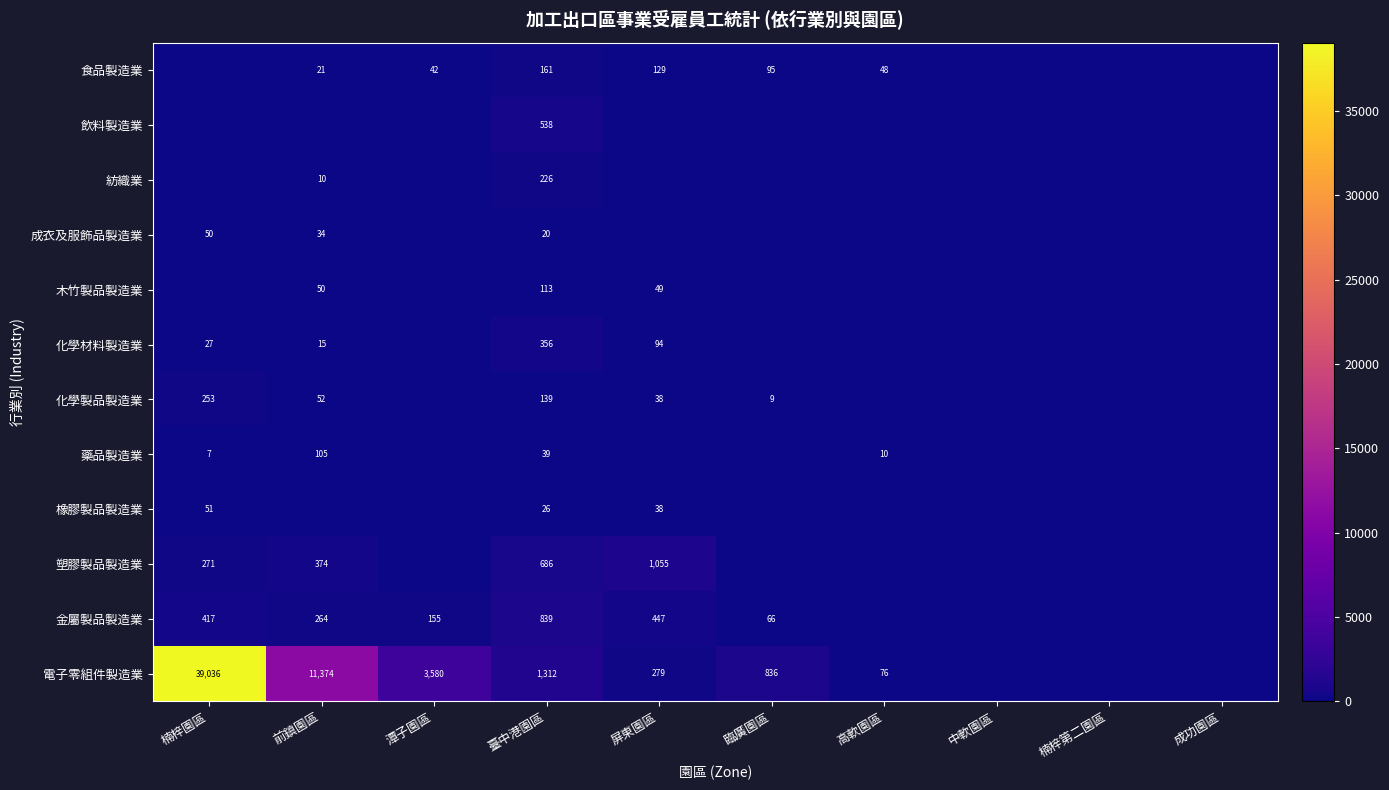

Is the value of 化學材料製造業 at 屏東園區 greater than the value of 成衣及服飾品製造業 at 楠梓園區?

Yes